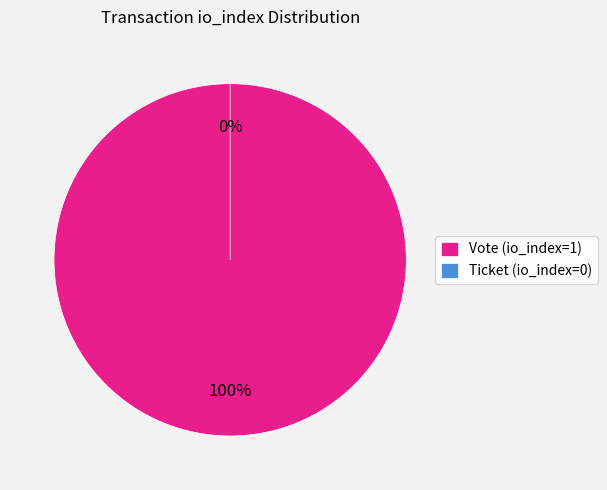

To the nearest percent, what is the combined percentage of Ticket and Vote?

100%